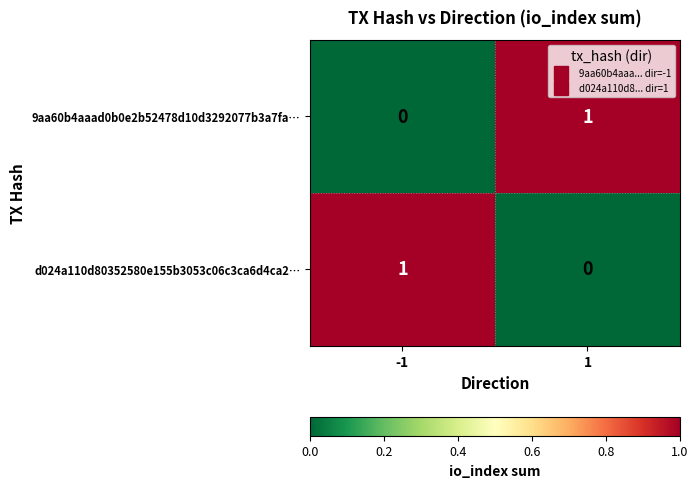

Is it true that d024a110d80352580e155b3053c06c3ca6d4ca2… equals 0 at -1?

False